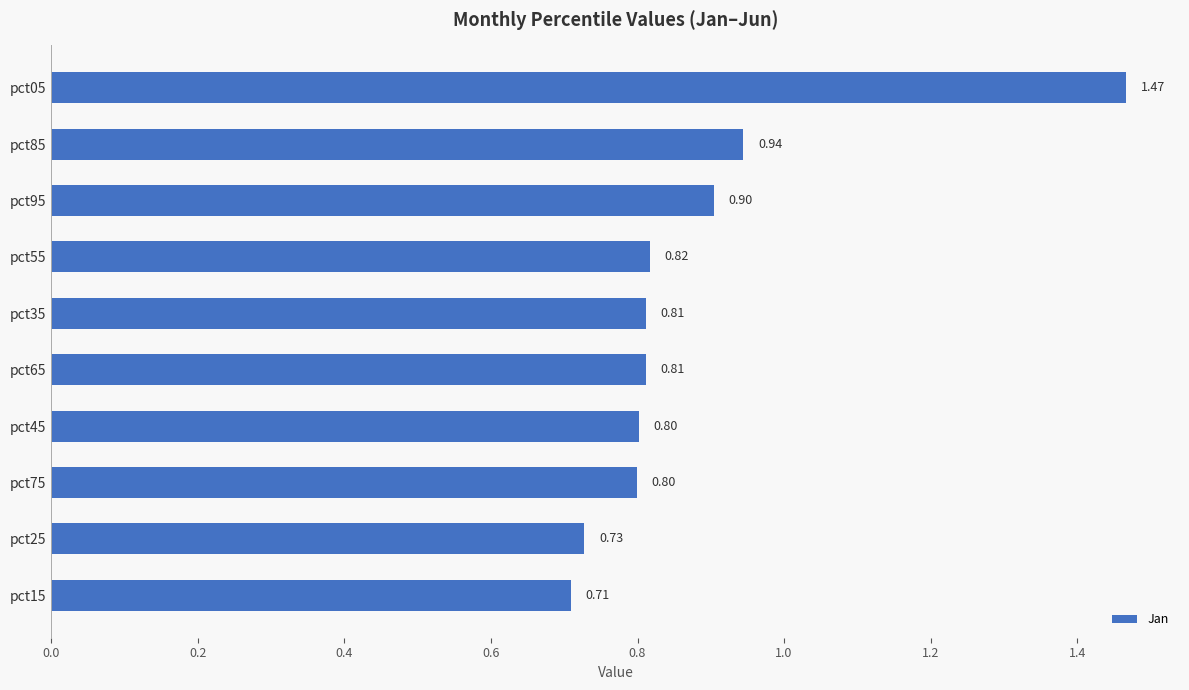

Between pct85 and pct35, which is larger?

pct85